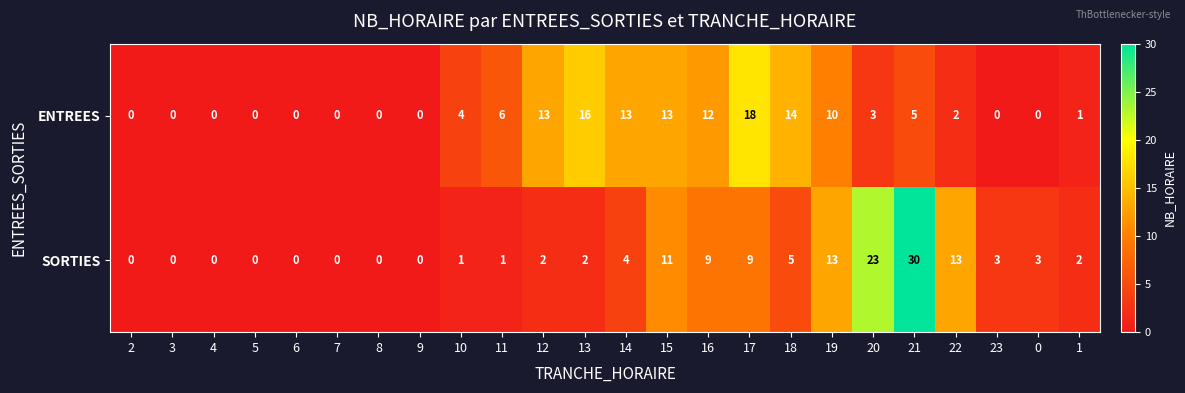

What is the average value of the SORTIES series?

5